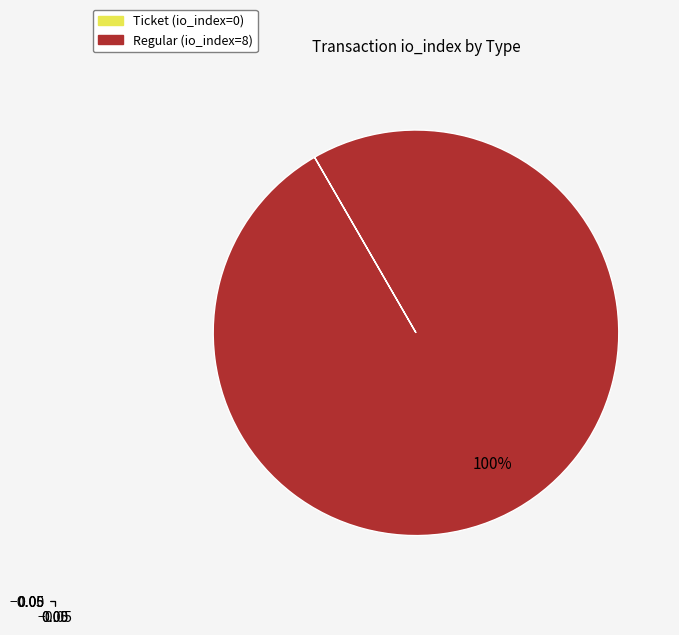

Is Regular (io_index=8) the majority of the pie?

Yes